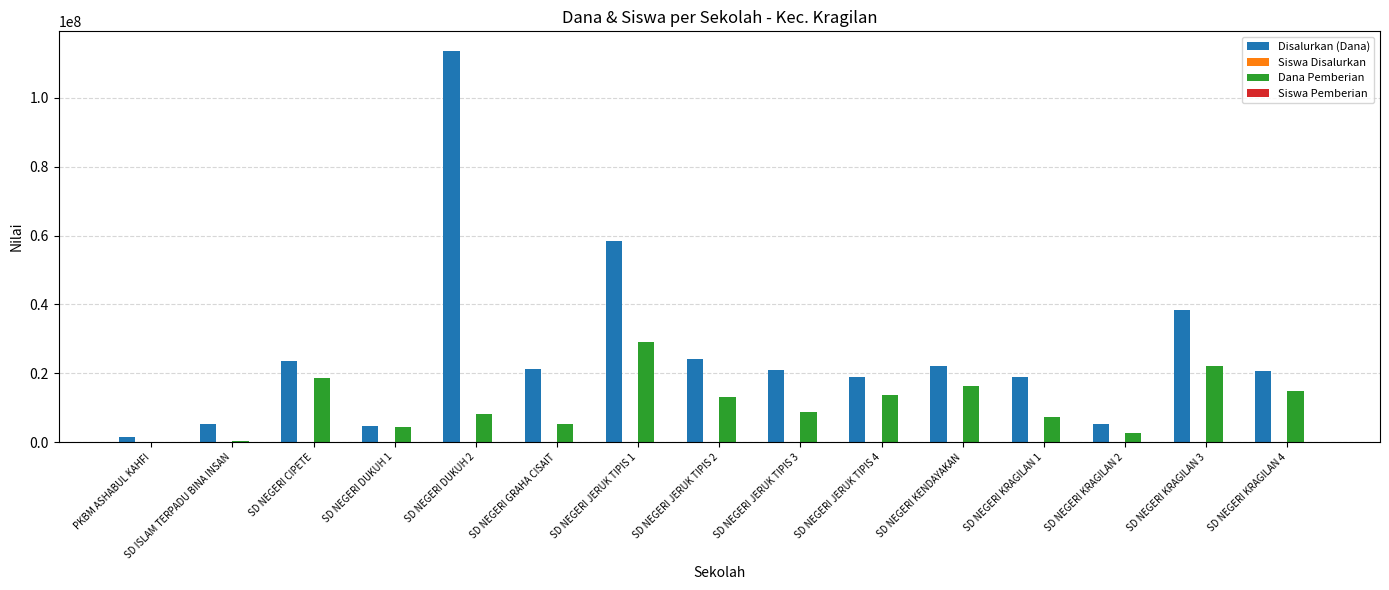

Which series has the largest total across all categories?

Disalurkan (Dana)